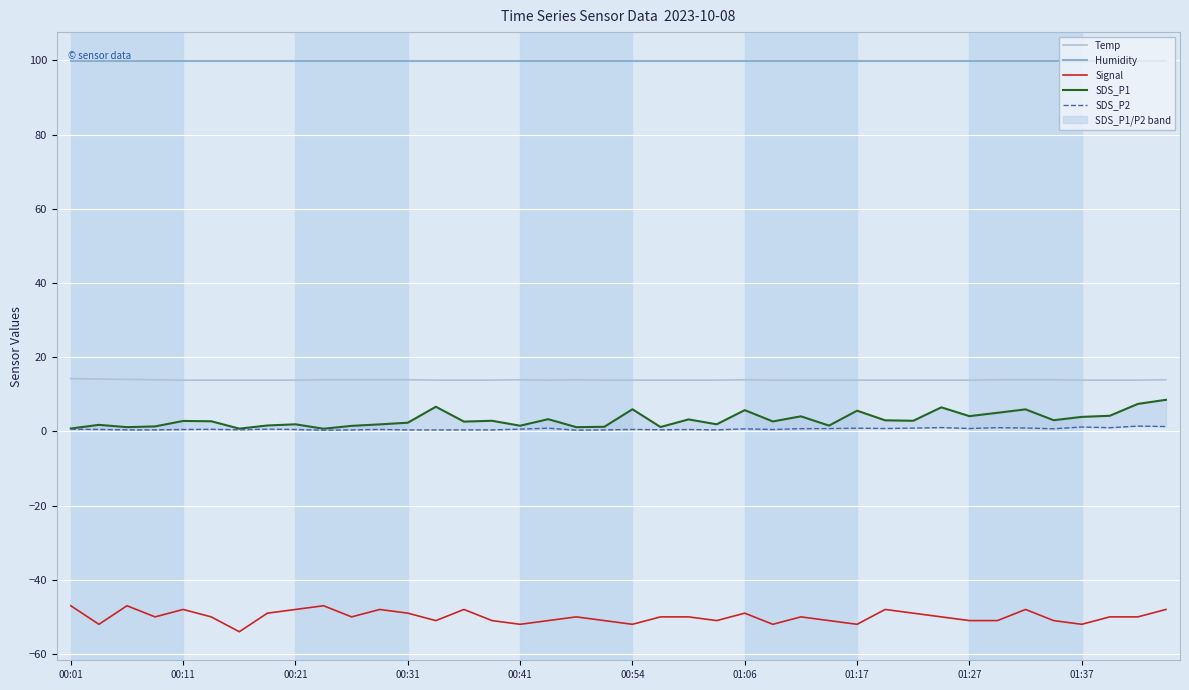

The Signal series shows -52.0 at 00:54. True or false?

True